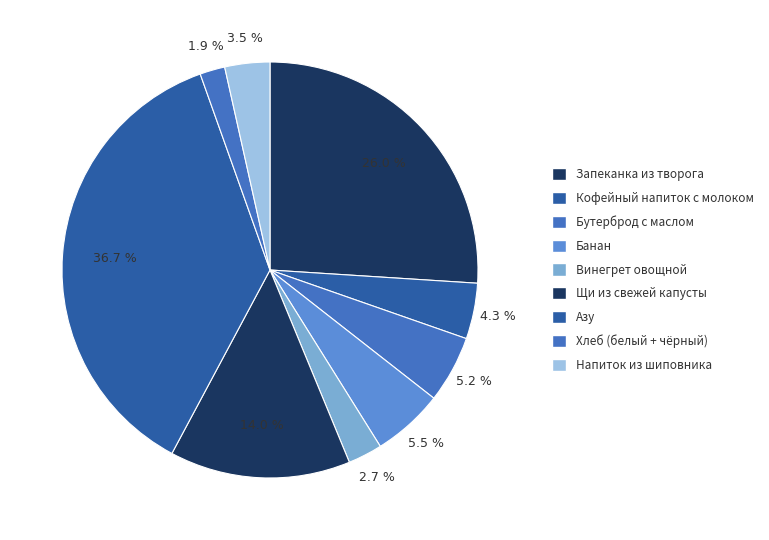

Count the number of slices in the pie.

9